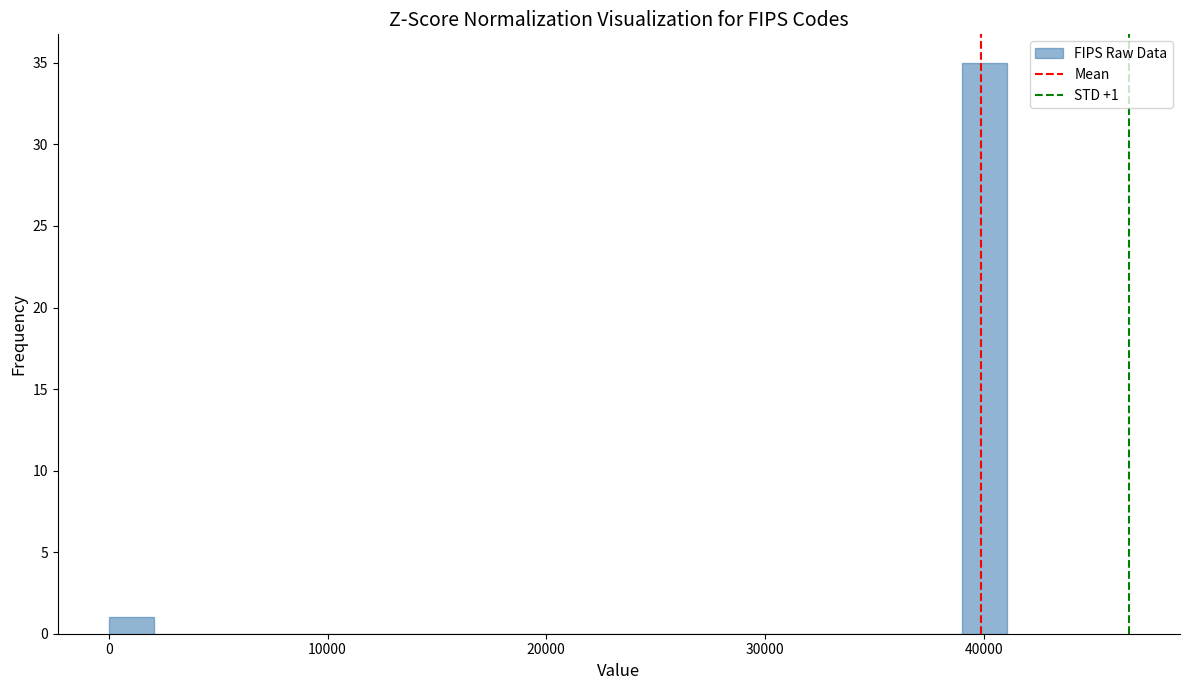

Read against the x-axis, roughly where is the centre of the tallest bar?

40000